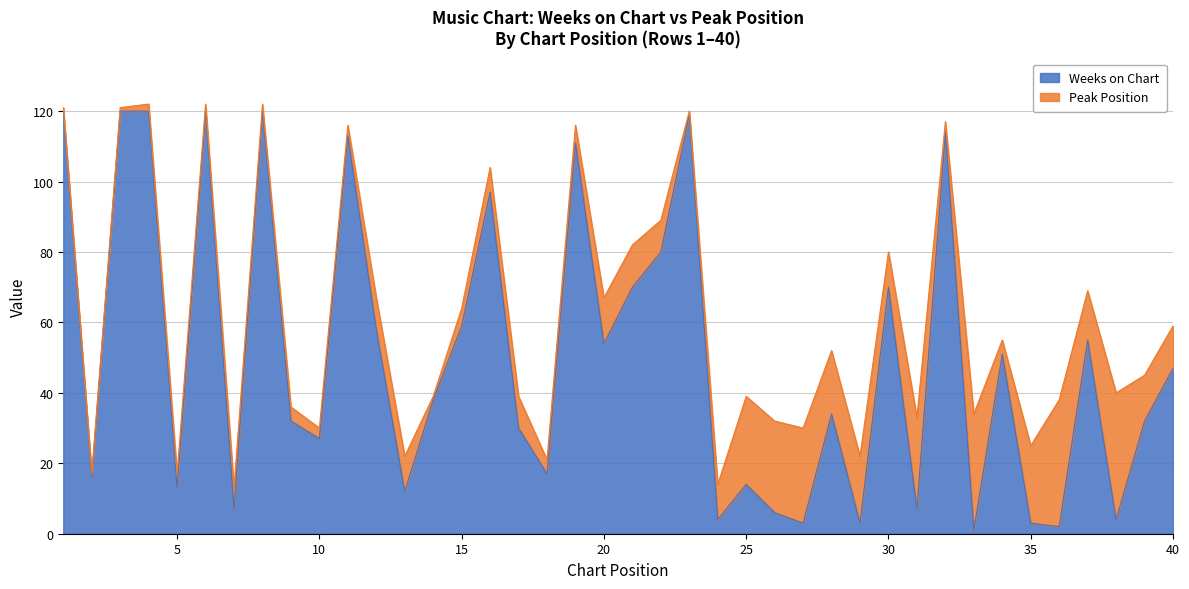

Reading left to right, list all the values displayed in this chart.

1=120	2=16	3=120	4=120	5=13	6=120	7=7	8=120	9=32	10=27	11=113	12=58	13=12	14=38	15=59	16=97	17=30	18=17	19=111	20=54	21=70	22=80	23=119	24=4	25=14	26=6	27=3	28=34	29=3	30=70	31=7	32=114	33=1	34=51	35=3	36=2	37=55	38=4	39=32	40=47